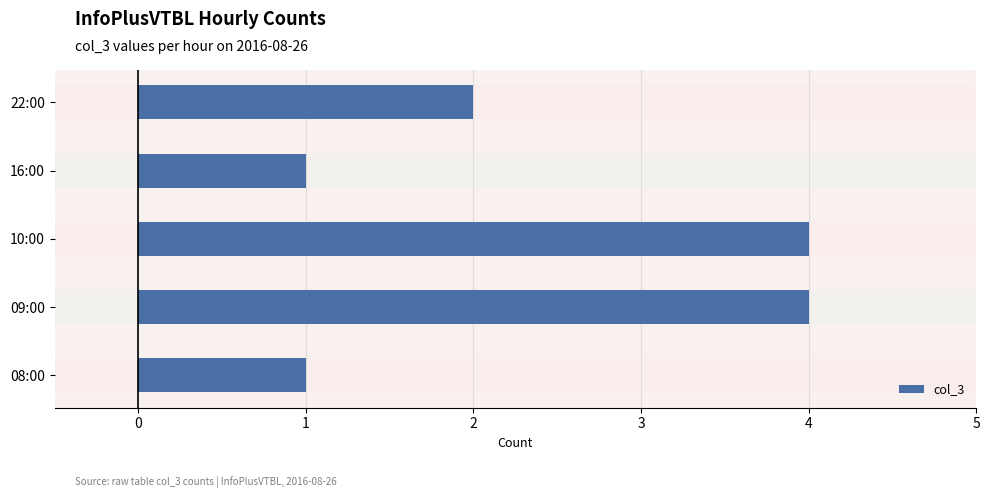

What is the ratio of the value at 10:00 to the value at 16:00?

4.0